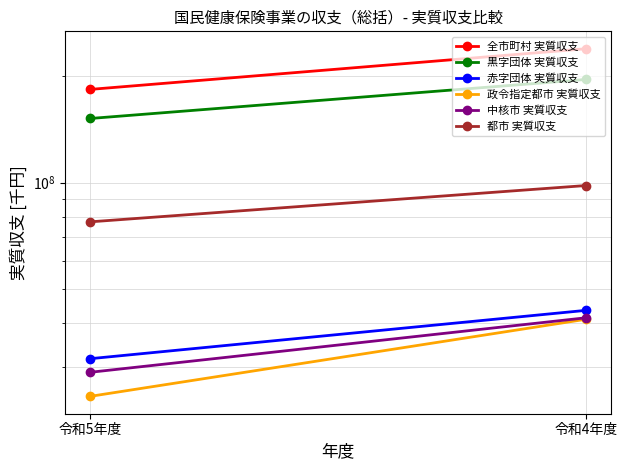

The 全市町村 実質収支 series shows 183533976 at 令和5年度. True or false?

True